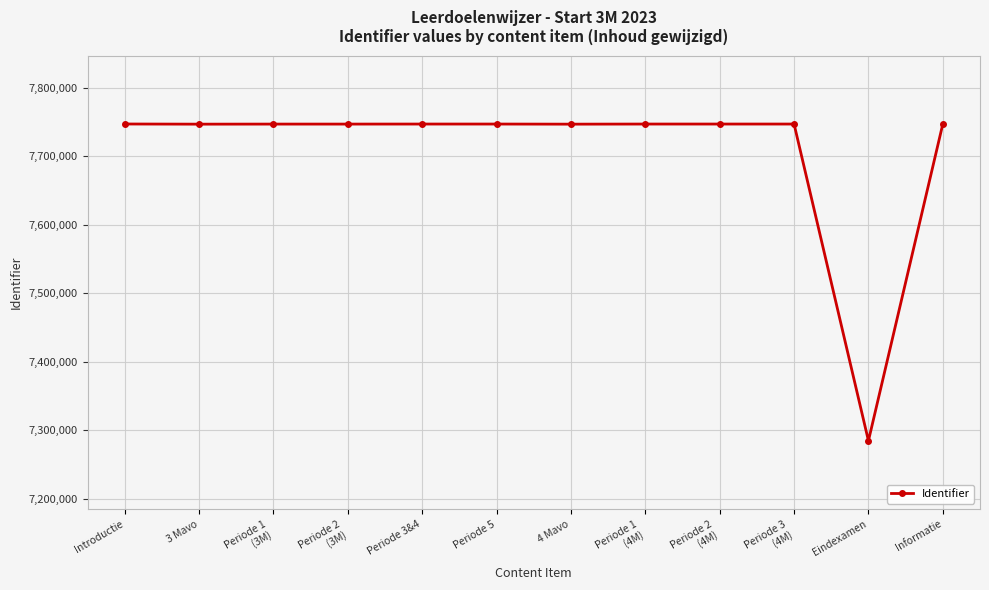

Which category has the lowest value across all series?

Eindexamen